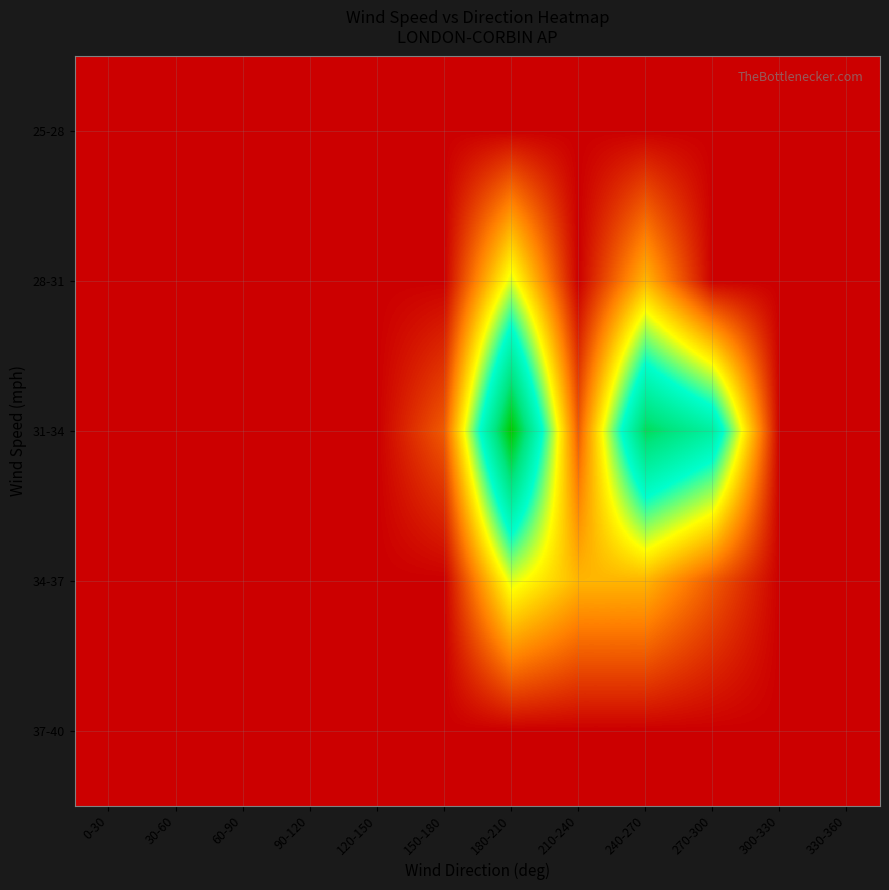

Reading left to right, transcribe all the data shown in this chart.

25-28: 0-30=0.0	30-60=0.0	60-90=0.0	90-120=0.0	120-150=0.0	150-180=0.0	180-210=0.0	210-240=0.0	240-270=0.0	270-300=0.0	300-330=0.0	330-360=0.0
28-31: 0-30=0.0	30-60=0.0	60-90=0.0	90-120=0.0	120-150=0.0	150-180=0.0	180-210=0.4	210-240=0.0	240-270=0.3	270-300=0.0	300-330=0.0	330-360=0.0
31-34: 0-30=0.0	30-60=0.0	60-90=0.0	90-120=0.0	120-150=0.0	150-180=0.1	180-210=1.0	210-240=0.1	240-270=0.9	270-300=0.7	300-330=0.0	330-360=0.0
34-37: 0-30=0.0	30-60=0.0	60-90=0.0	90-120=0.0	120-150=0.0	150-180=0.0	180-210=0.4	210-240=0.3	240-270=0.3	270-300=0.1	300-330=0.0	330-360=0.0
37-40: 0-30=0.0	30-60=0.0	60-90=0.0	90-120=0.0	120-150=0.0	150-180=0.0	180-210=0.0	210-240=0.0	240-270=0.0	270-300=0.0	300-330=0.0	330-360=0.0